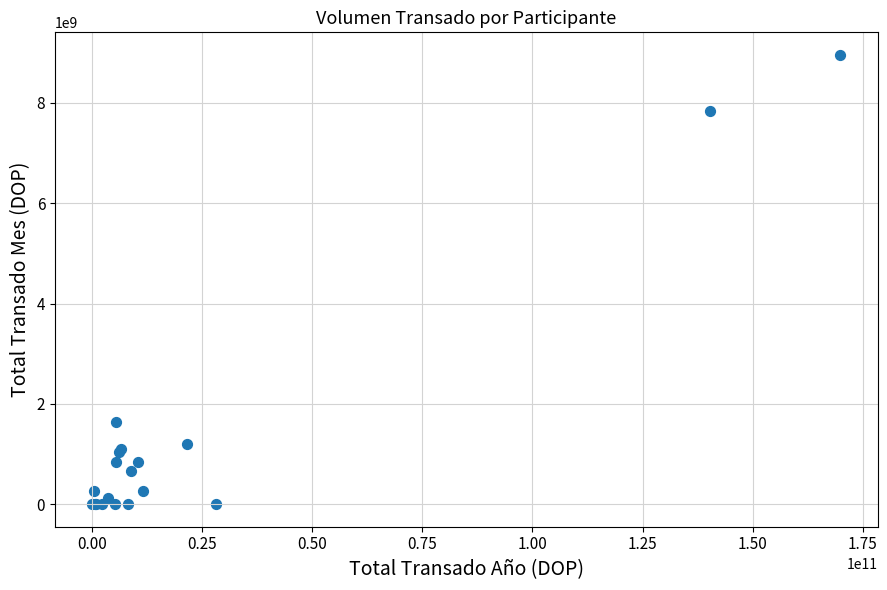

What Y value in the scatter plot is closest to 4479025874?

1634139190.6